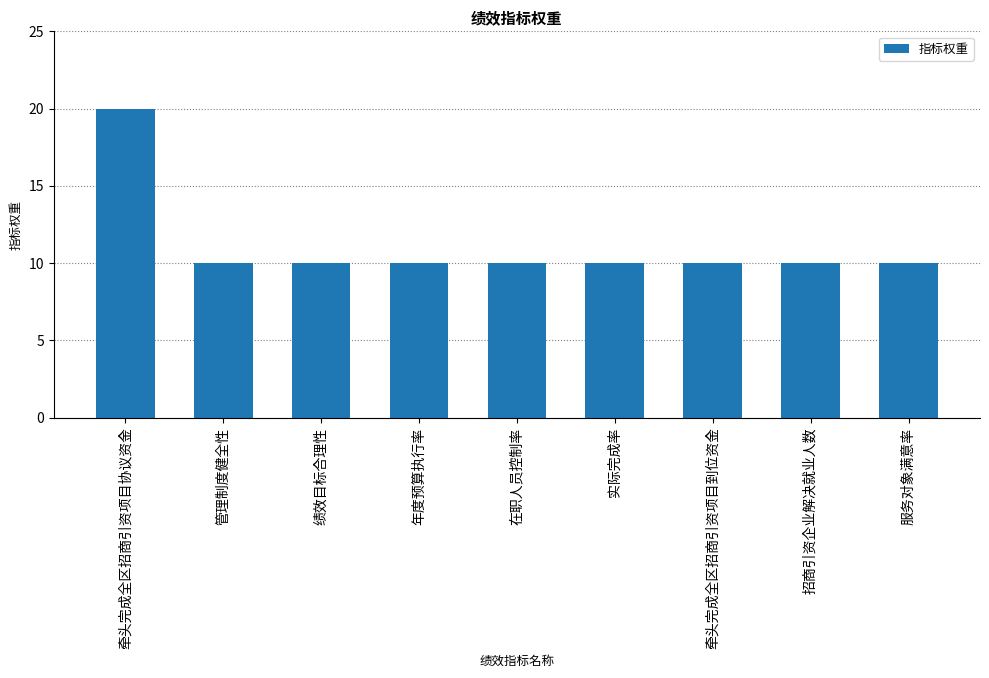

True or false: the data shows 10 at 实际完成率.

True